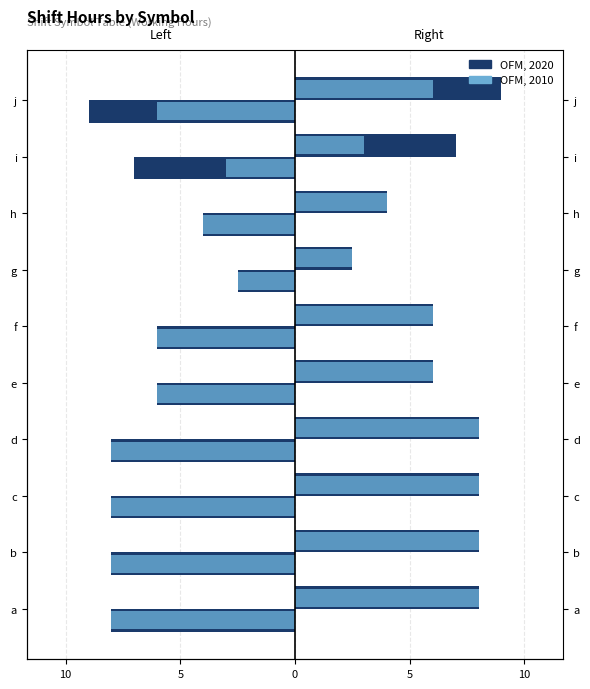

What are all the series names shown in the legend?

OFM, 2020, OFM, 2010